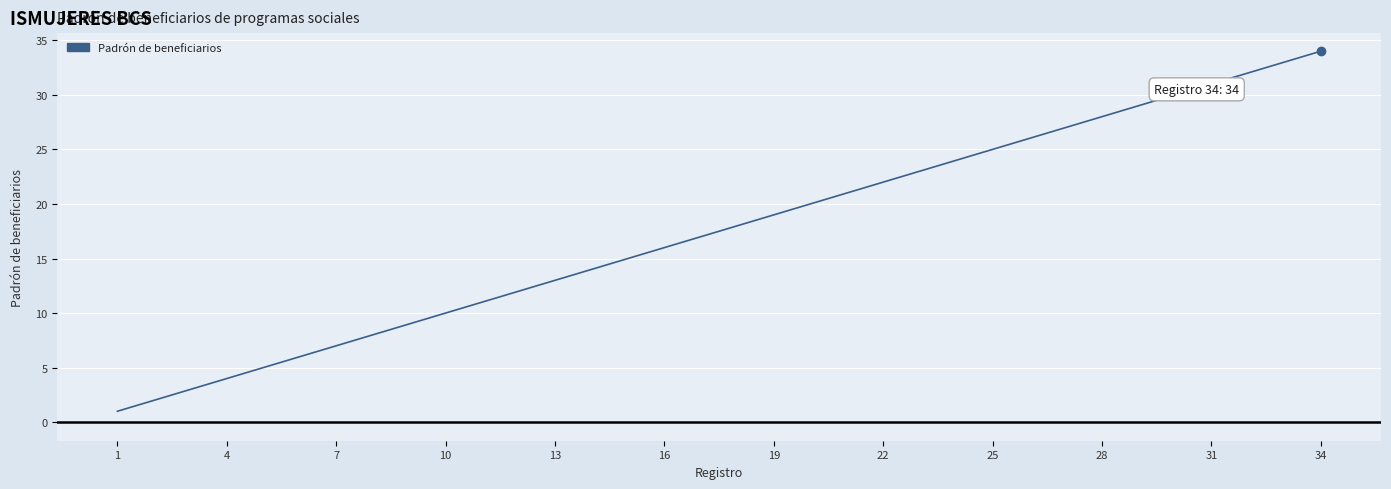

What is the difference between the maximum and minimum values?

33